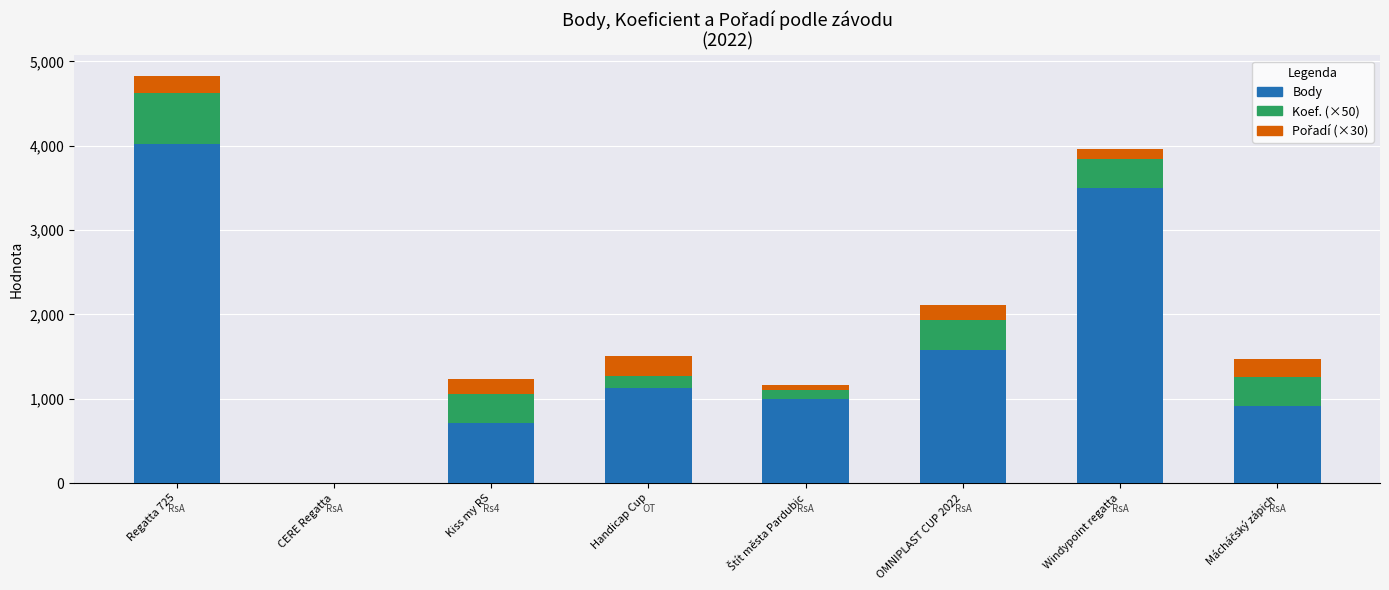

Does the chart contain stacked bars?

Yes